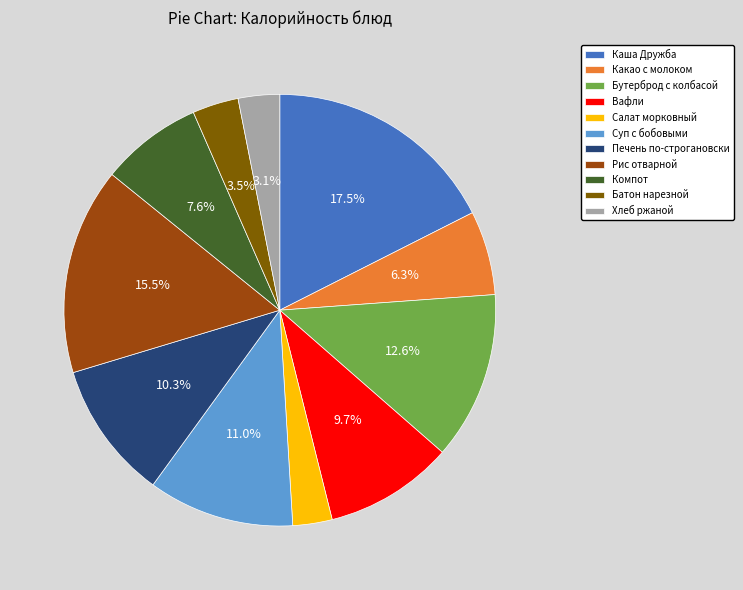

To the nearest percent, what is the average slice percentage?

9%